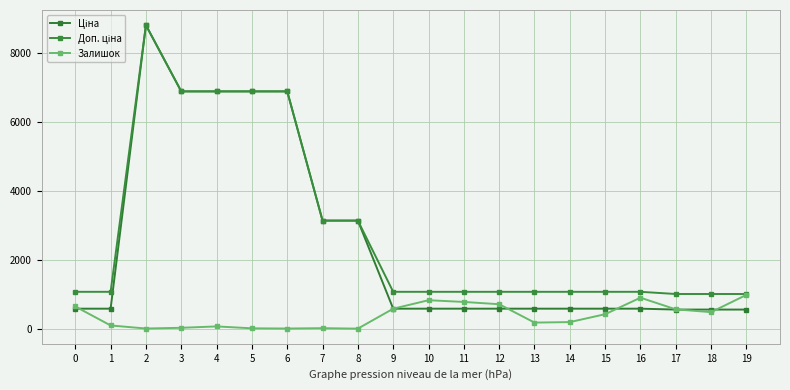

How many distinct data groups are displayed?

3